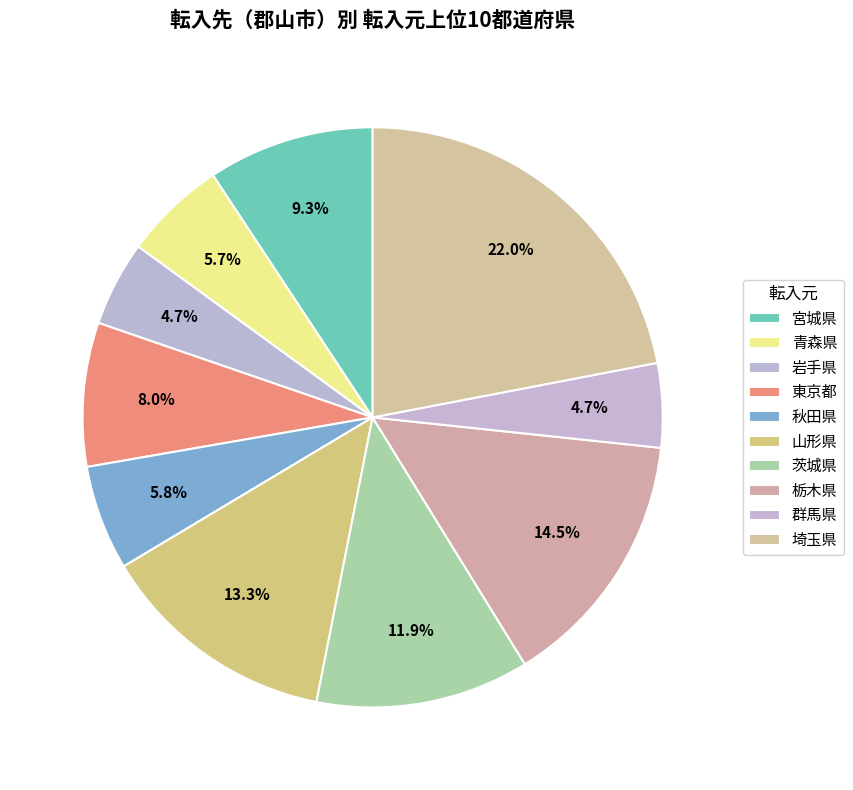

Is it true that 栃木県 is 26% of the pie?

False